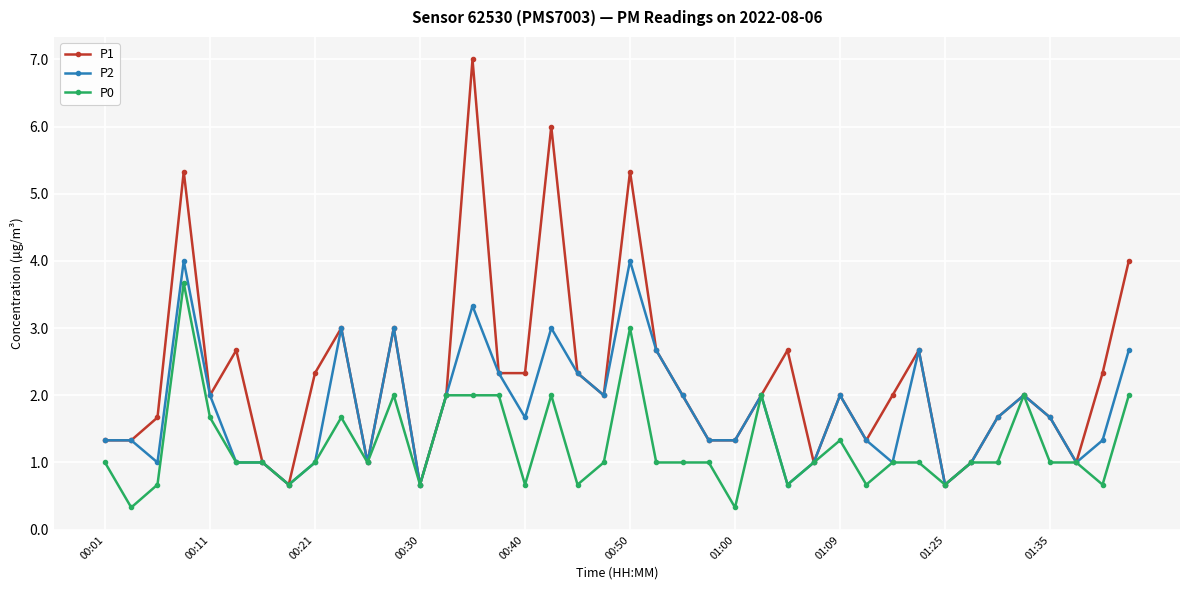

What is the greatest value displayed?

7.0